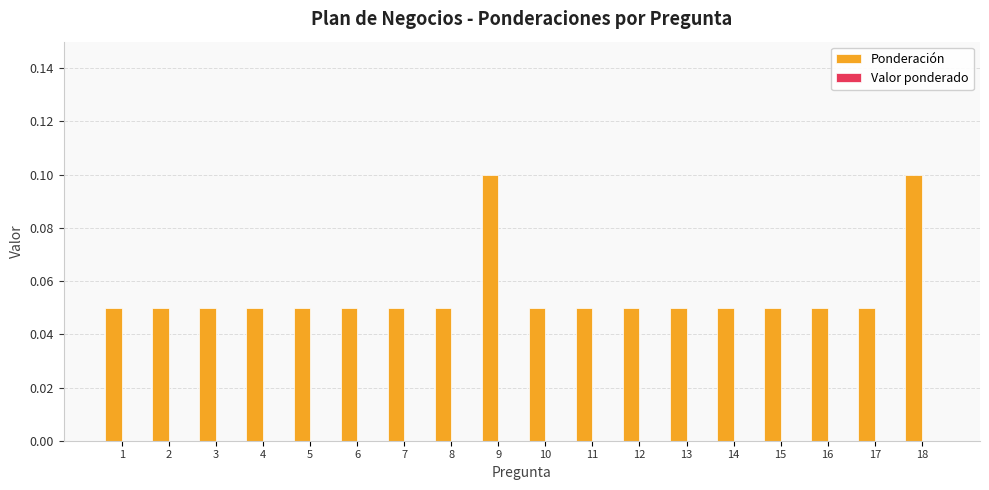

Between 18 and 3, which is larger?

18